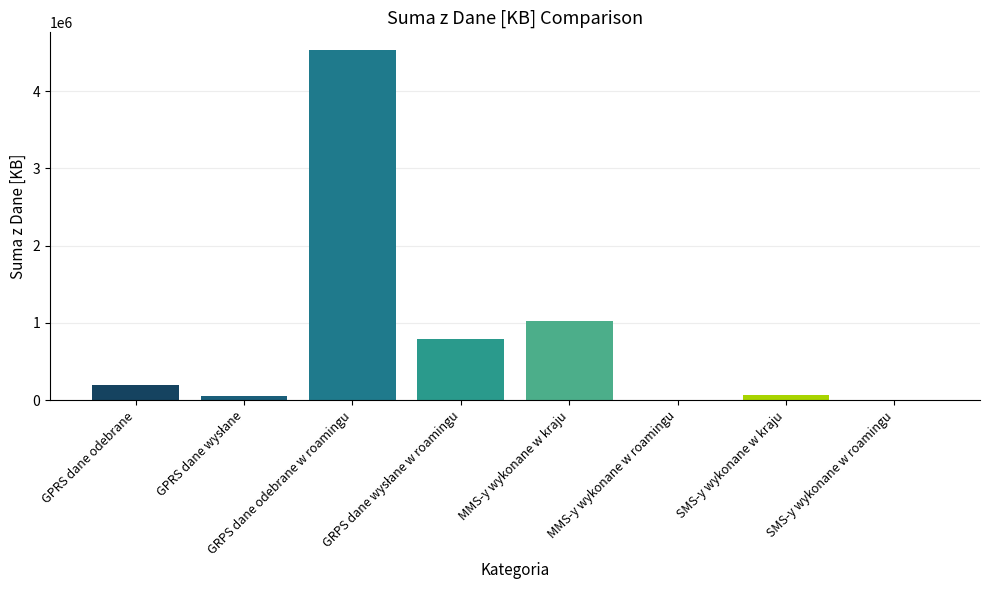

Read the value at SMS-y wykonane w roamingu, to the nearest 50.

50